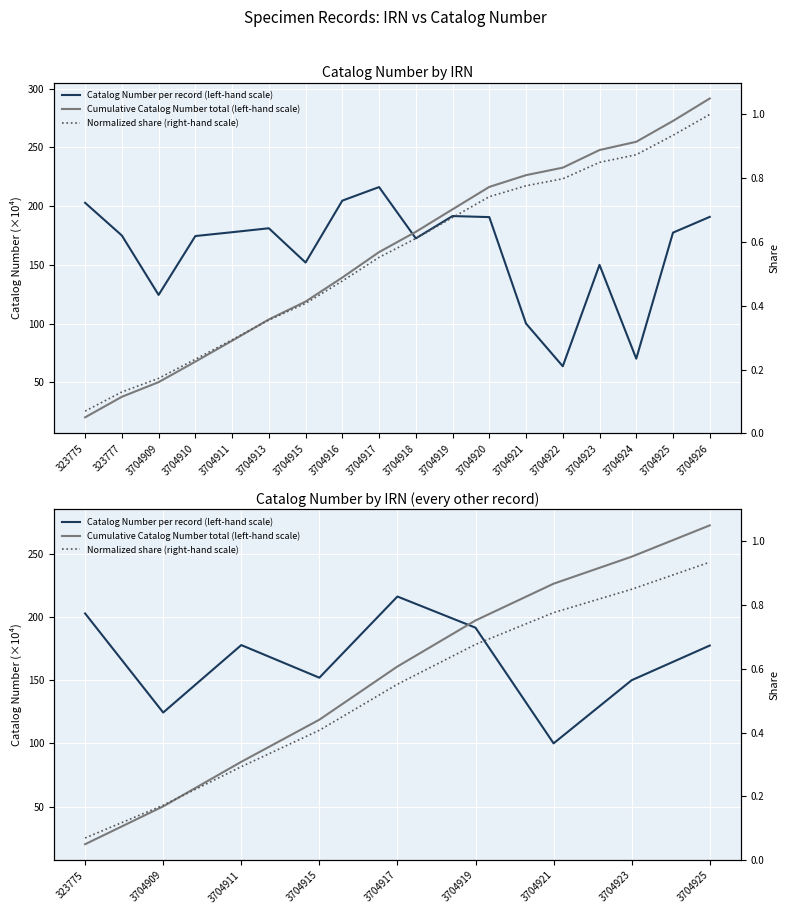

What is the difference between the highest and lowest values at 323775?

202.7